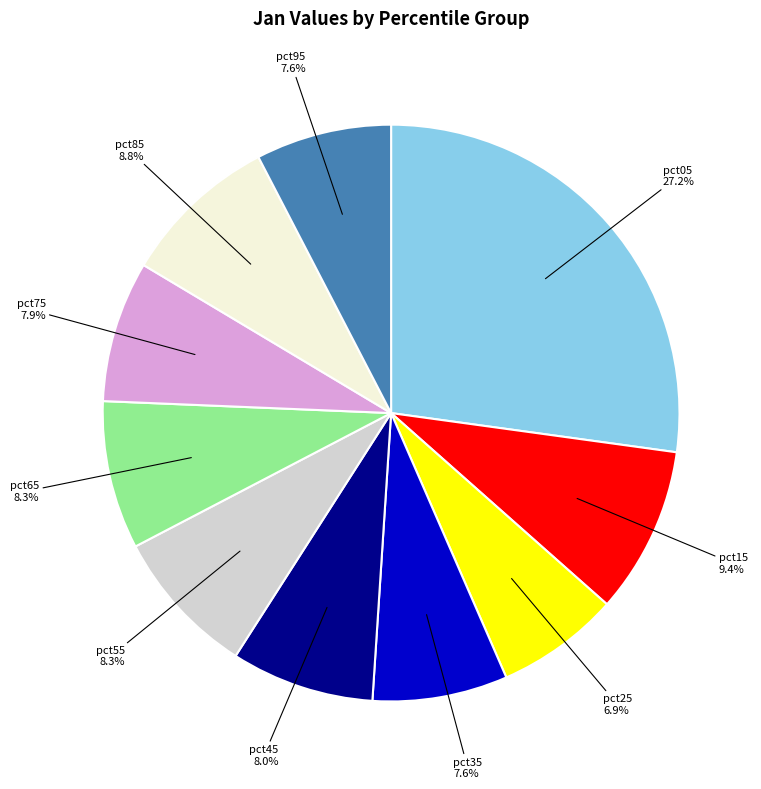

To the nearest percent, what is the difference between the largest and smallest slice percentages?

20%